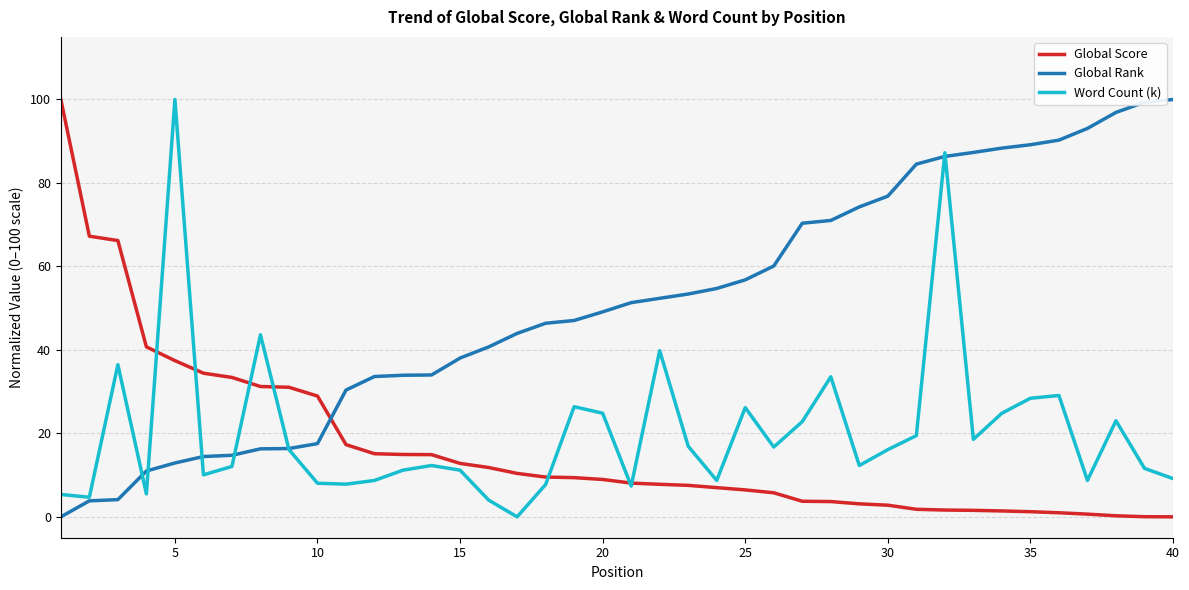

What is the difference between the maximum and minimum values in the Word Count (k) series?

100.0